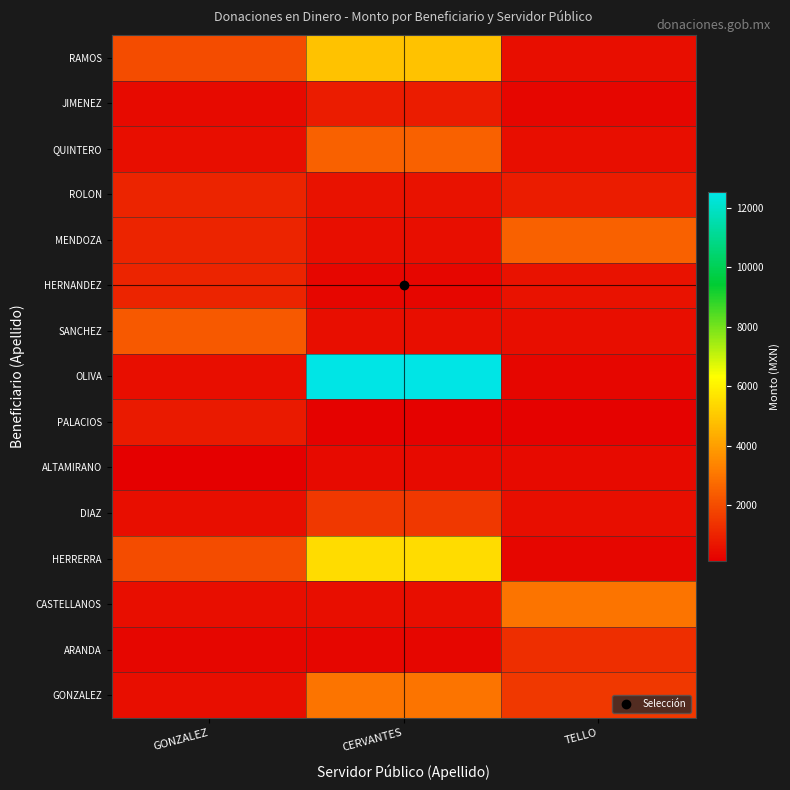

Count the number of data series in this chart.

15